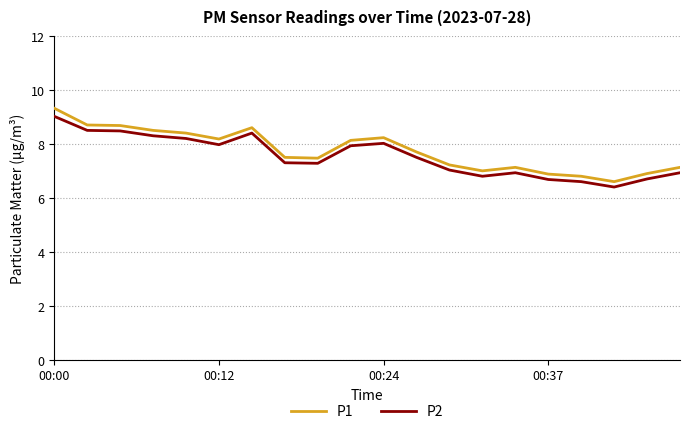

Rank the series by their average value, from highest to lowest.

P1, P2